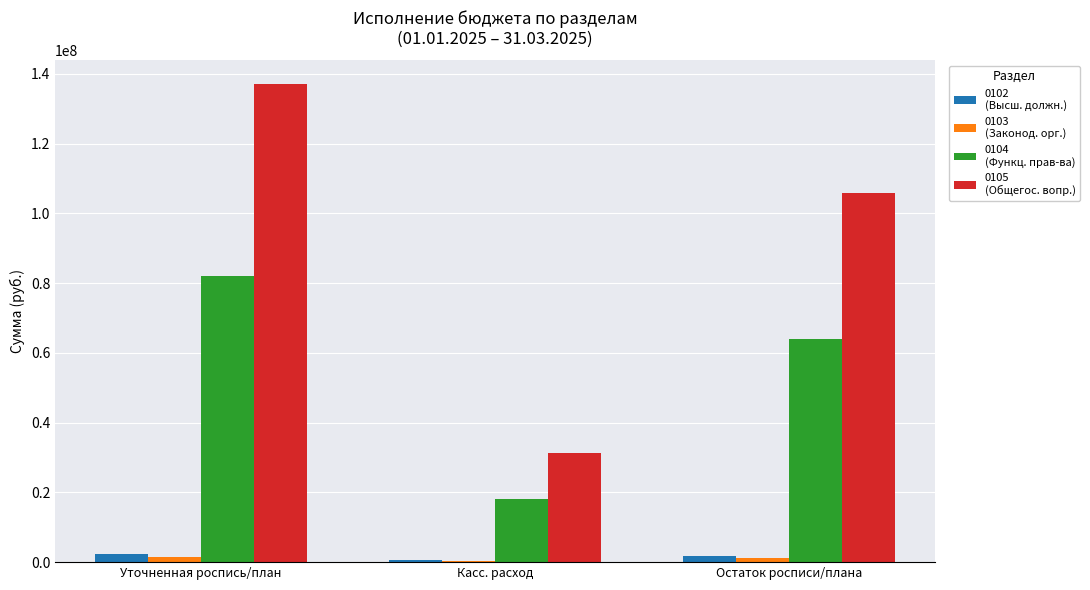

At which category is the sum across all series the highest?

Уточненная роспись/план